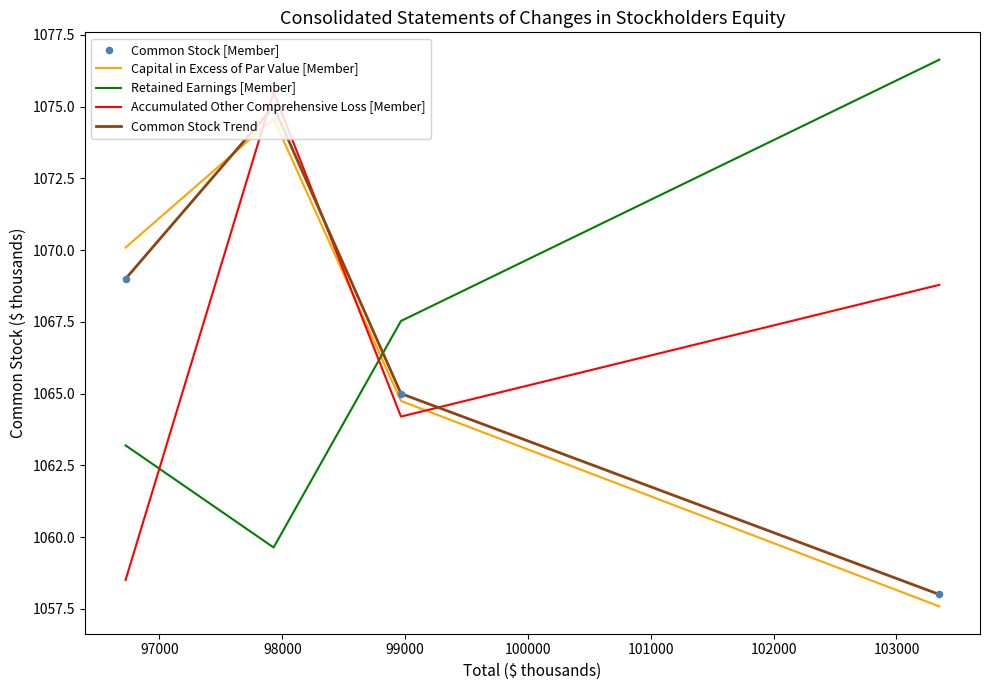

What is the difference between the second highest and second lowest values in the Capital in Excess of Par Value [Member] series?

5.3